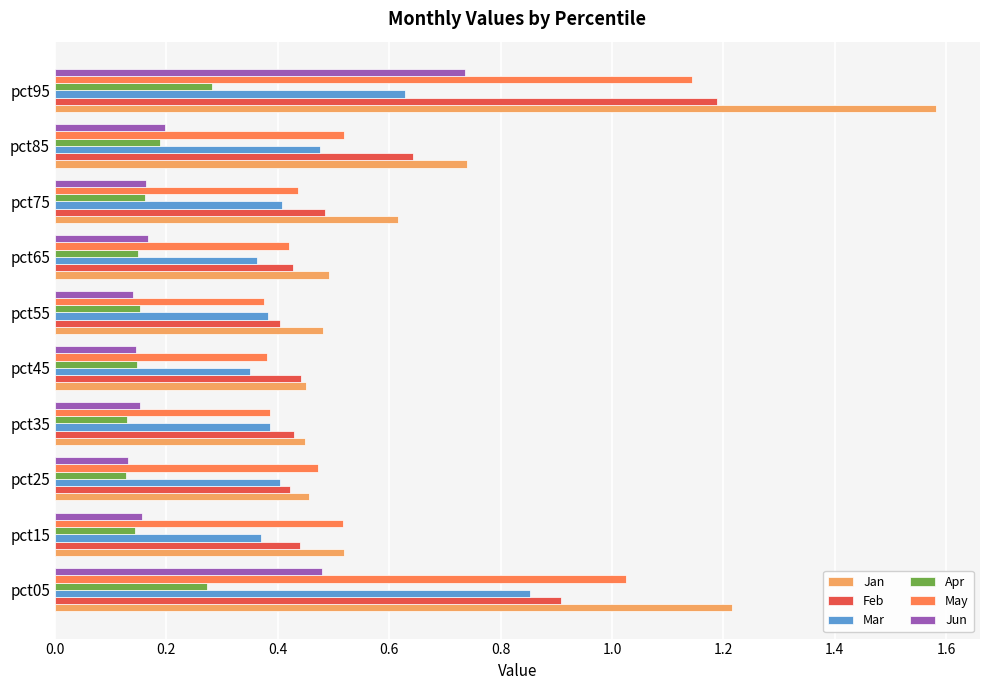

At which category is the sum across all series the highest?

pct95